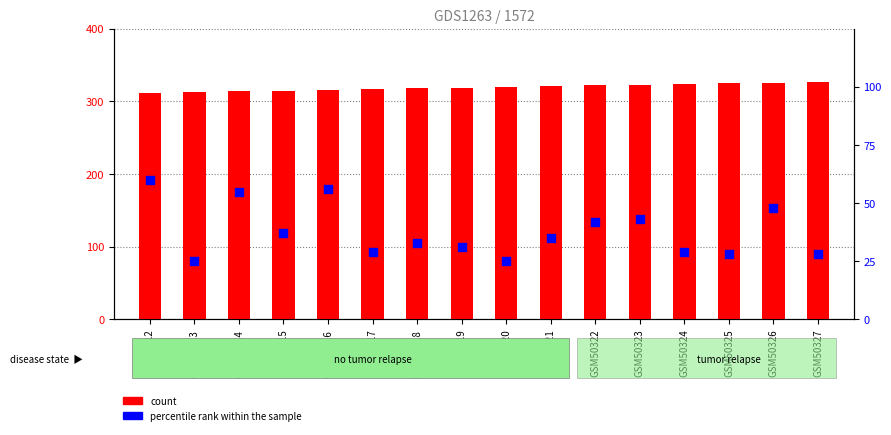

At how many categories does at least one series exceed 37?

16